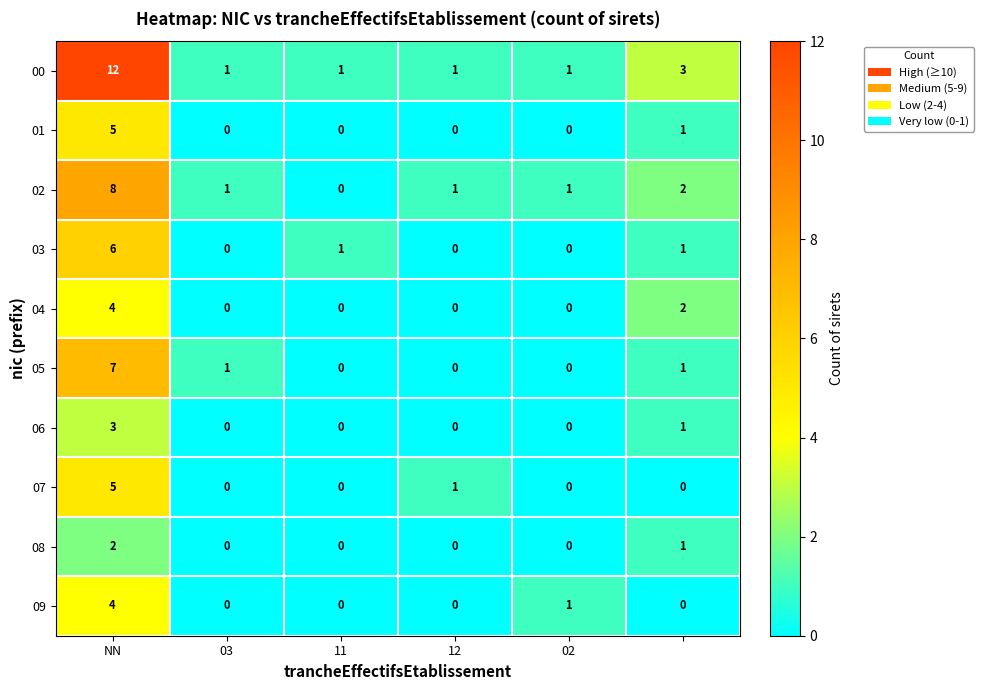

How many 04 values are between 0 and 2?

5